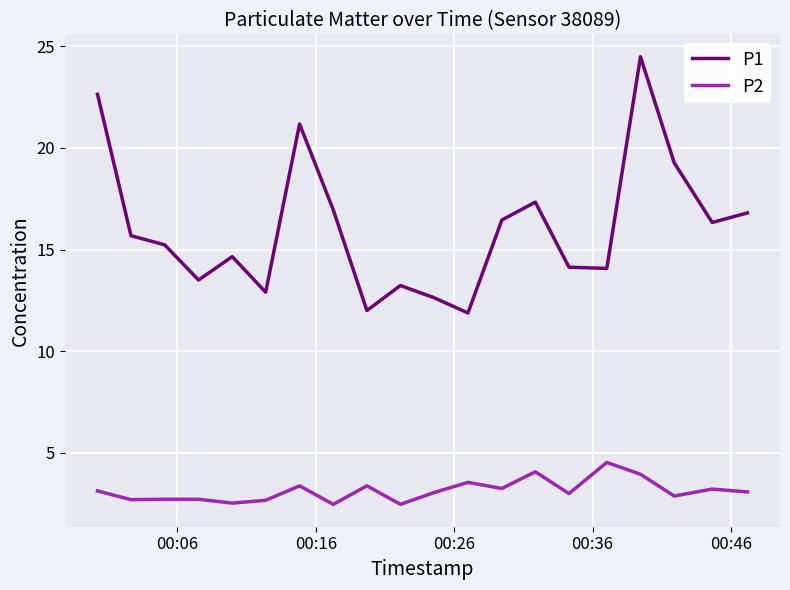

What is the difference between the maximum and minimum values in the P2 series?

2.1